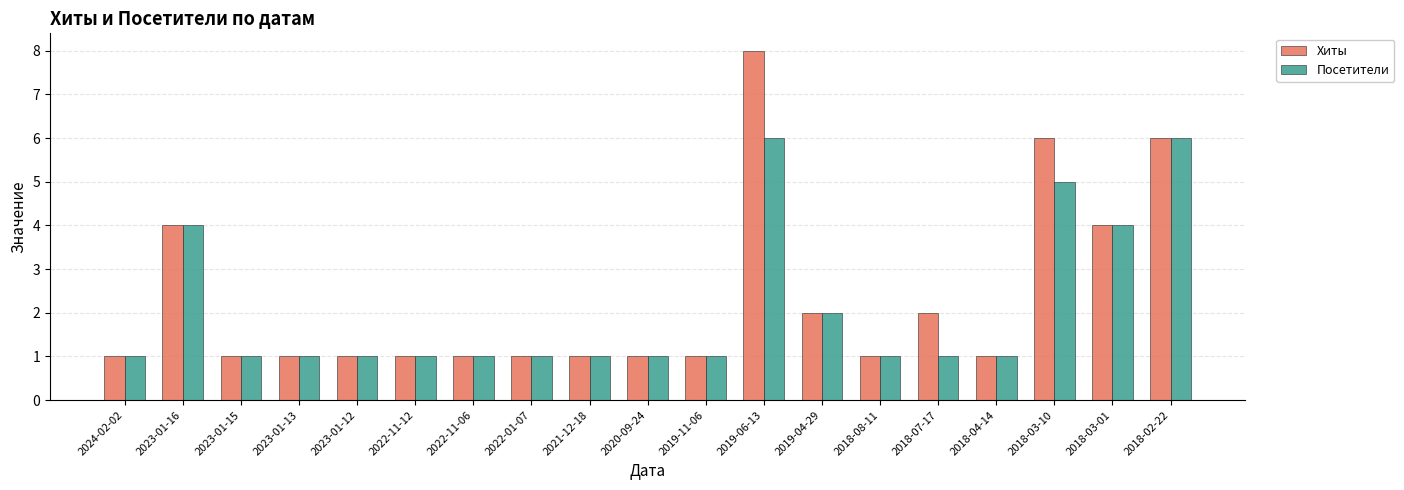

Reading left to right, extract all data points from this chart.

Хиты: 2024-02-02=1	2023-01-16=4	2023-01-15=1	2023-01-13=1	2023-01-12=1	2022-11-12=1	2022-11-06=1	2022-01-07=1	2021-12-18=1	2020-09-24=1	2019-11-06=1	2019-06-13=8	2019-04-29=2	2018-08-11=1	2018-07-17=2	2018-04-14=1	2018-03-10=6	2018-03-01=4	2018-02-22=6
Посетители: 2024-02-02=1	2023-01-16=4	2023-01-15=1	2023-01-13=1	2023-01-12=1	2022-11-12=1	2022-11-06=1	2022-01-07=1	2021-12-18=1	2020-09-24=1	2019-11-06=1	2019-06-13=6	2019-04-29=2	2018-08-11=1	2018-07-17=1	2018-04-14=1	2018-03-10=5	2018-03-01=4	2018-02-22=6